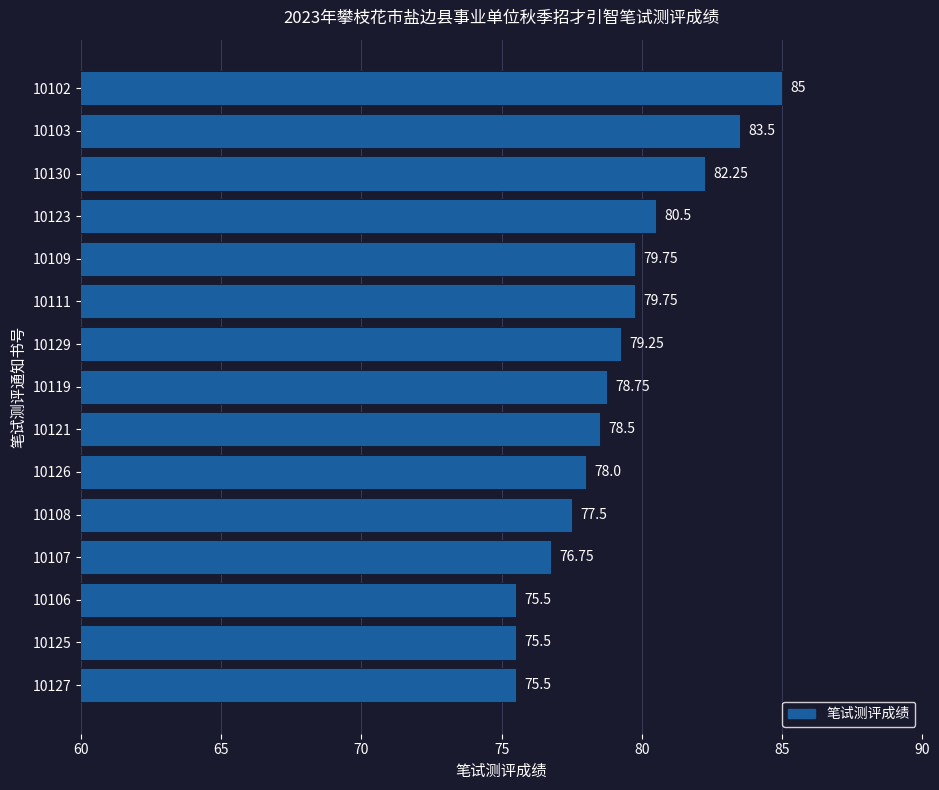

What is the average value?

79.1